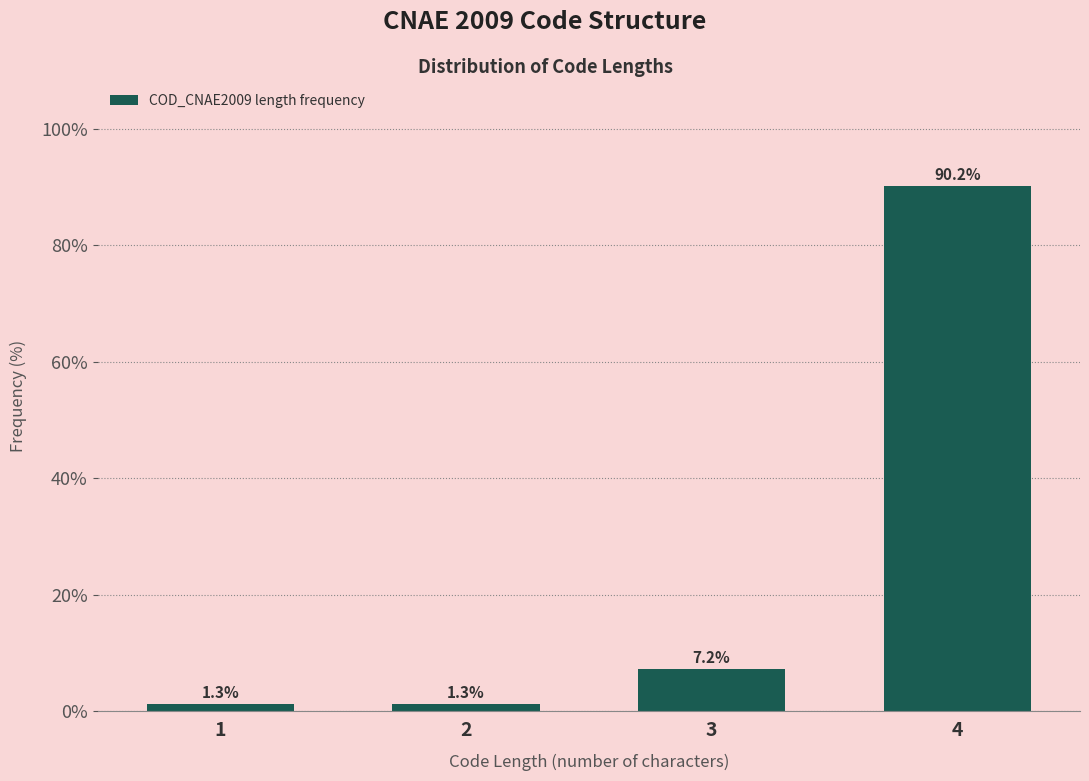

Reading left to right, what are all the values shown in this chart?

1=1.3	2=1.3	3=7.2	4=90.2